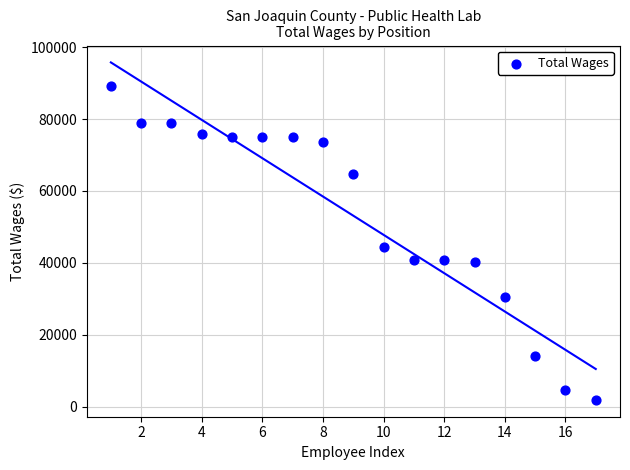

What Y value in the scatter plot is closest to 45627?

44438